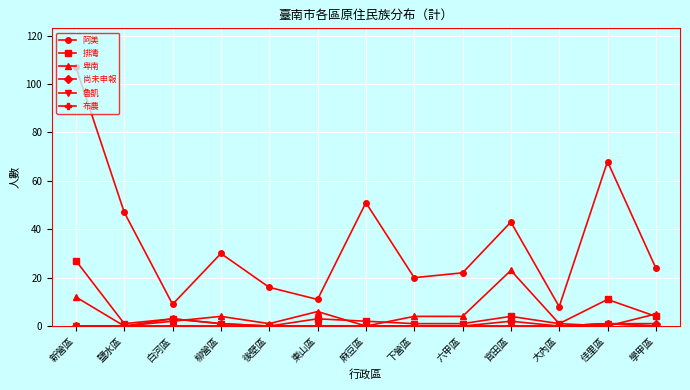

Does the chart have visible grid lines?

Yes